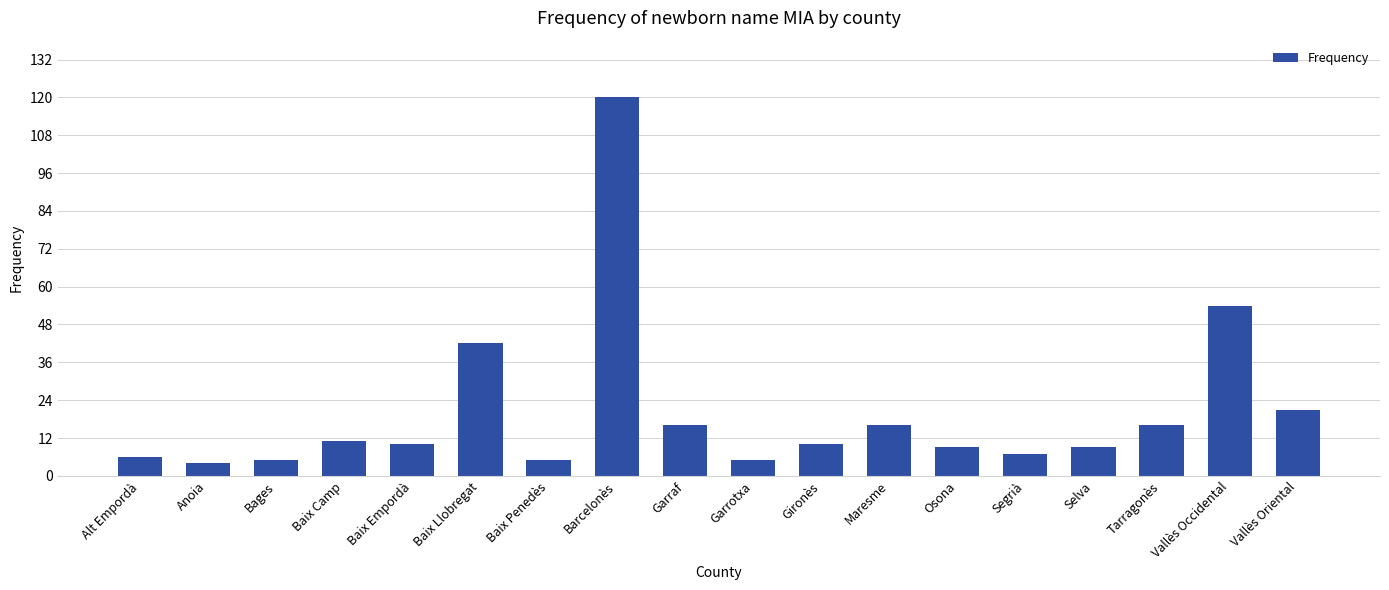

How many series are shown in this chart?

1